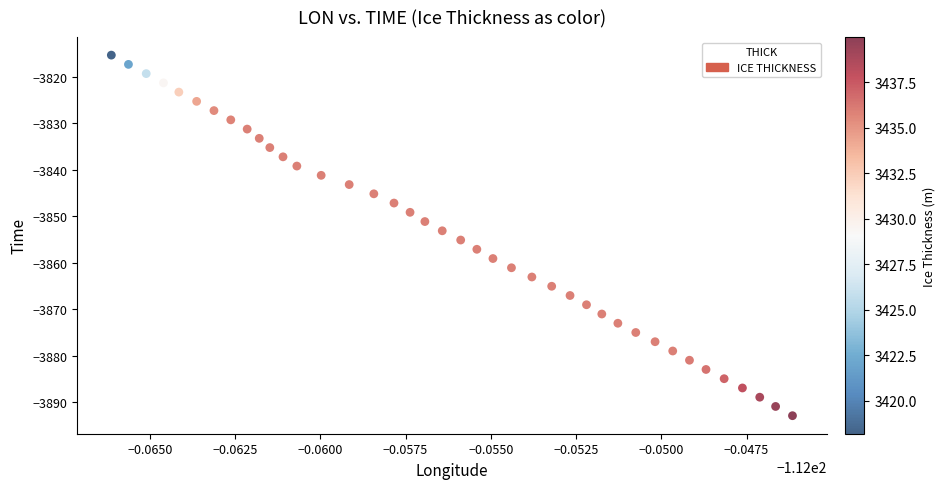

What is the range of Y values (max minus min)?

77.6